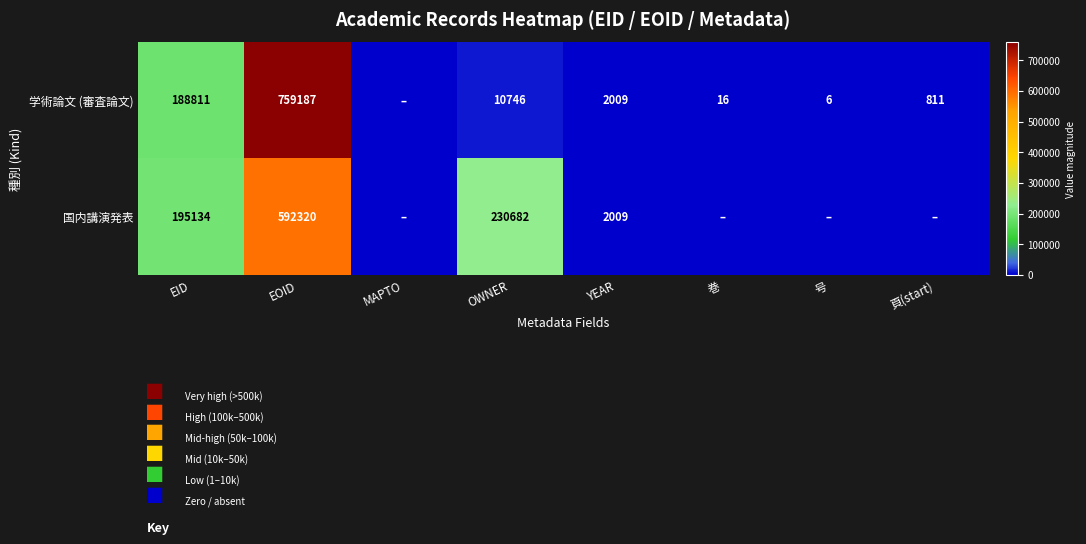

Is the value of 国内講演発表 at OWNER greater than the value of 学術論文 (審査論文) at 巻?

Yes